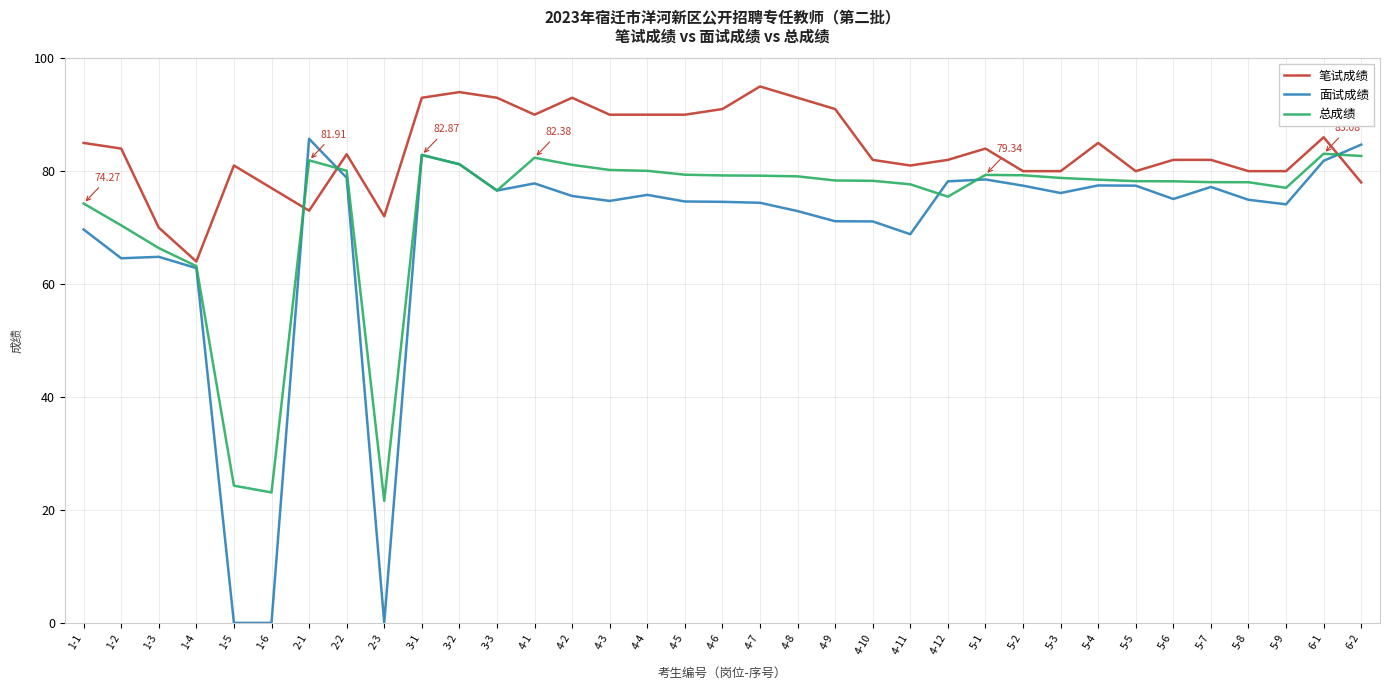

Rank the series by their maximum value, from highest to lowest.

笔试成绩, 面试成绩, 总成绩